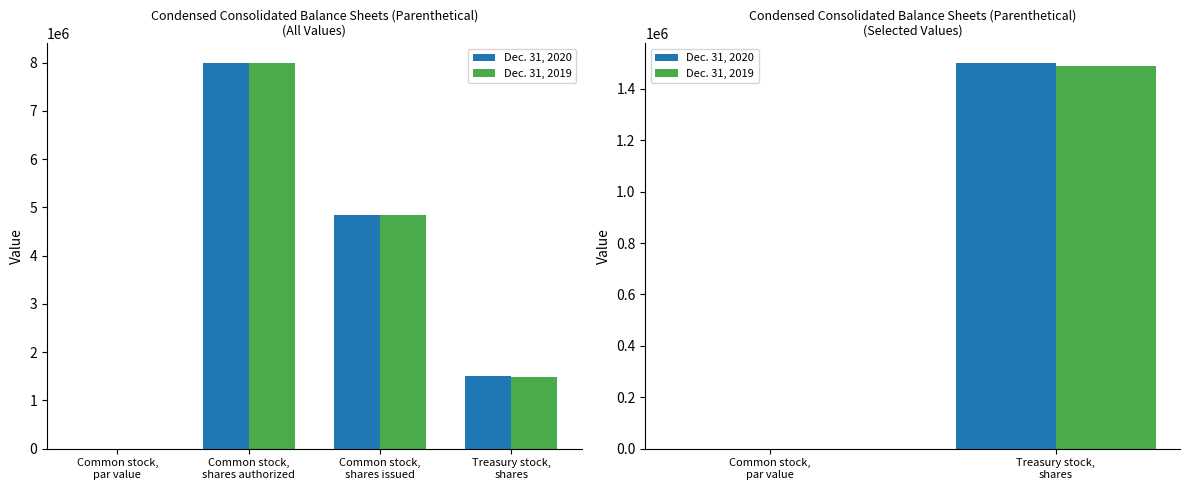

Does the chart contain any negative values?

No